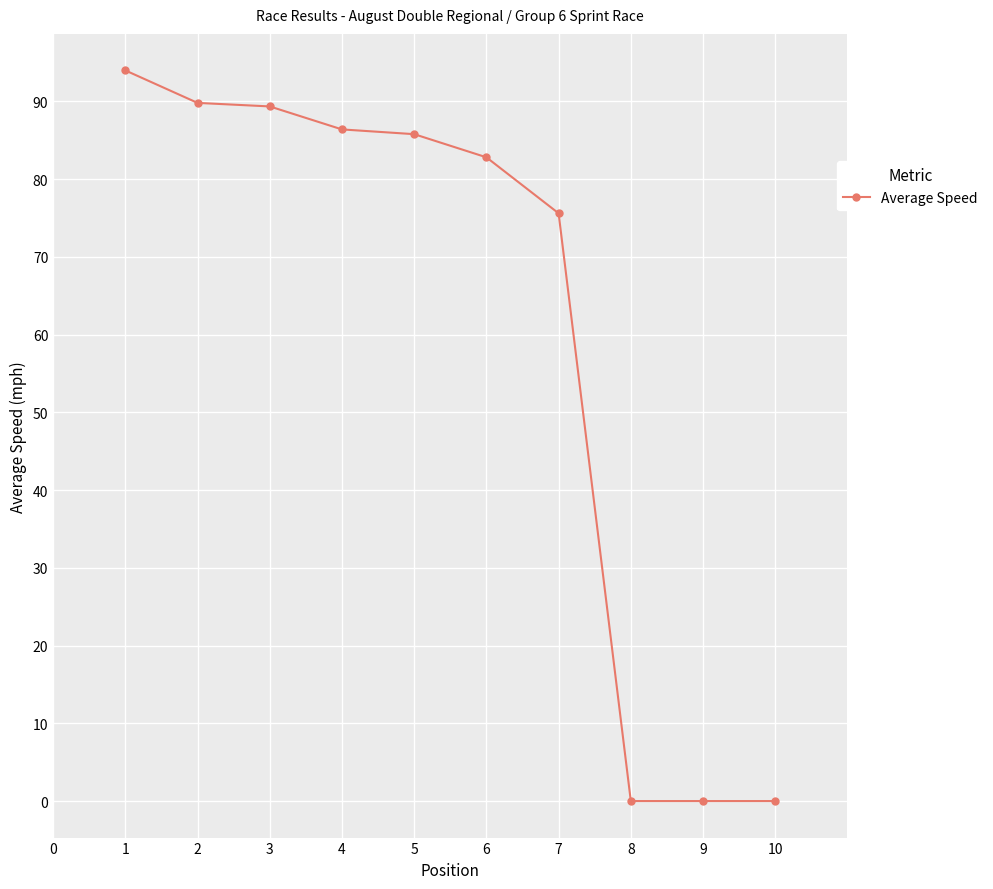

True or false: the data shows 48.3 at 8.

False